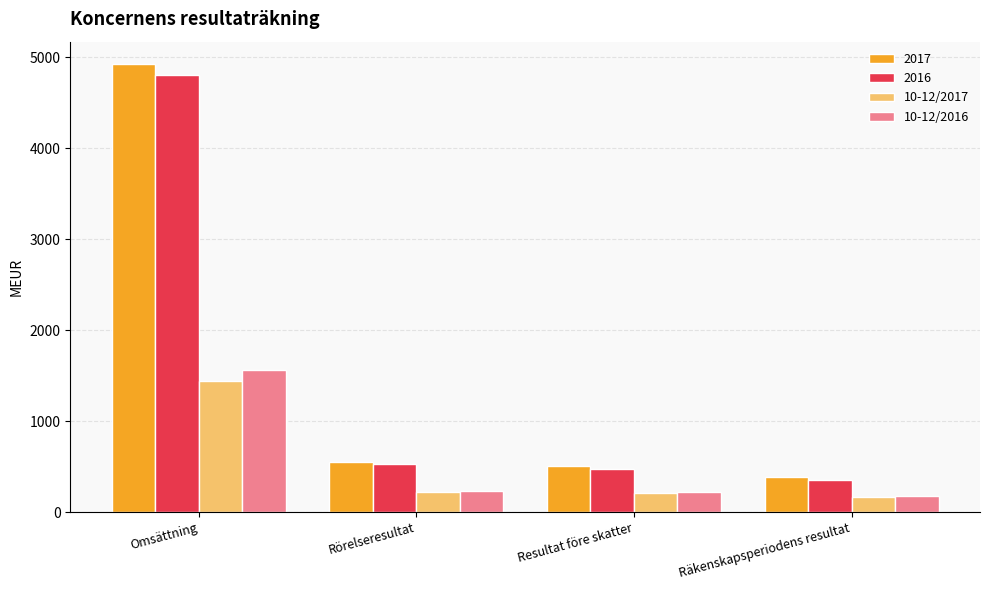

Which series has the largest total across all categories?

2017